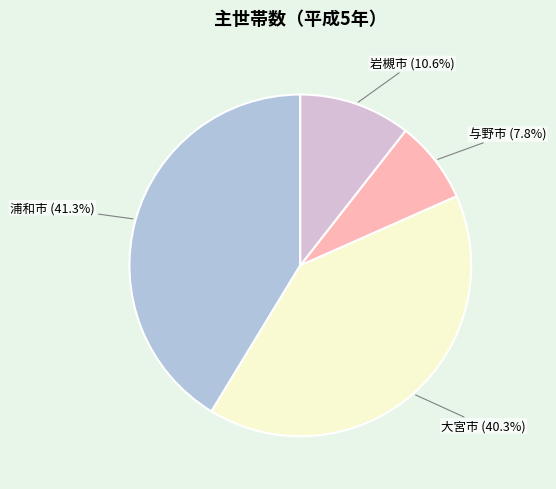

Is there any slice that represents more than half of the pie?

No